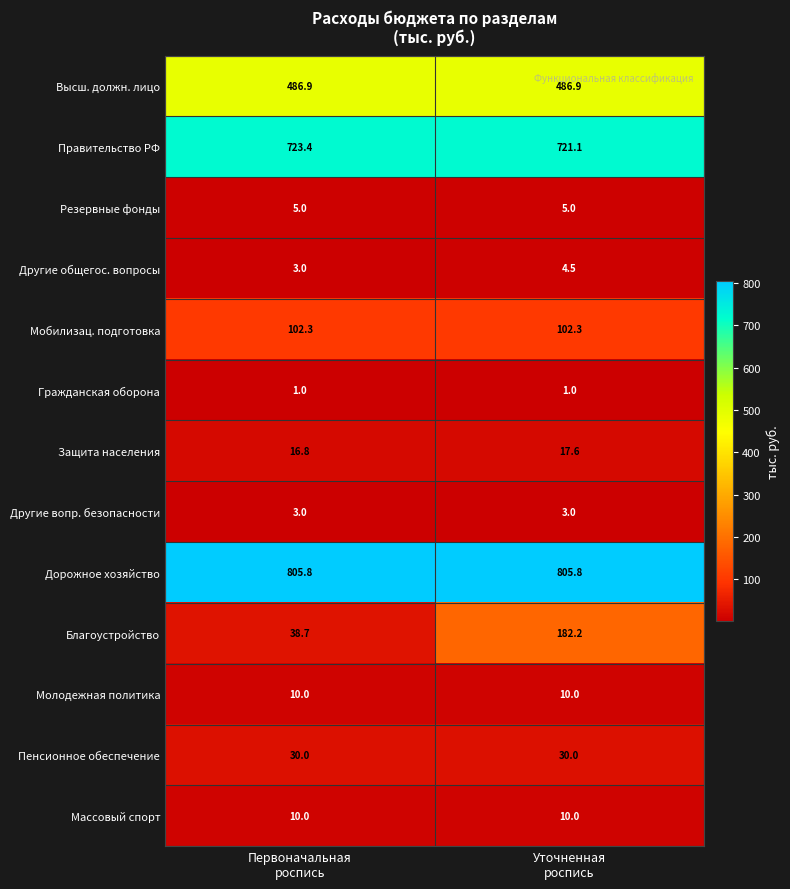

Reading right to left, list all the values displayed in this chart.

Высш. должн. лицо: 486.9	486.9
Правительство РФ: 721.1	723.4
Резервные фонды: 5.0	5.0
Другие общегос. вопросы: 4.5	3.0
Мобилизац. подготовка: 102.3	102.3
Гражданская оборона: 1.0	1.0
Защита населения: 17.6	16.8
Другие вопр. безопасности: 3.0	3.0
Дорожное хозяйство: 805.8	805.8
Благоустройство: 182.2	38.7
Молодежная политика: 10.0	10.0
Пенсионное обеспечение: 30.0	30.0
Массовый спорт: 10.0	10.0